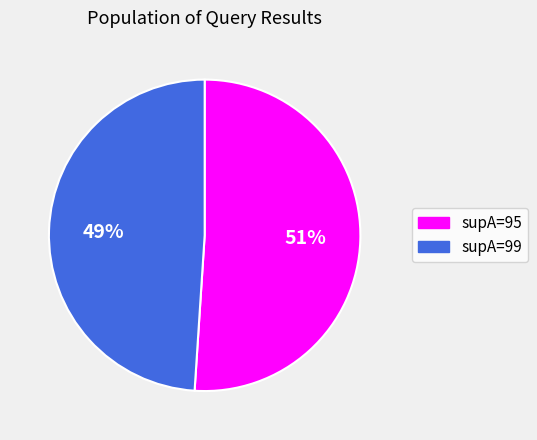

To the nearest percent, what is the difference between the supA=95 and supA=99 slice percentages?

2%